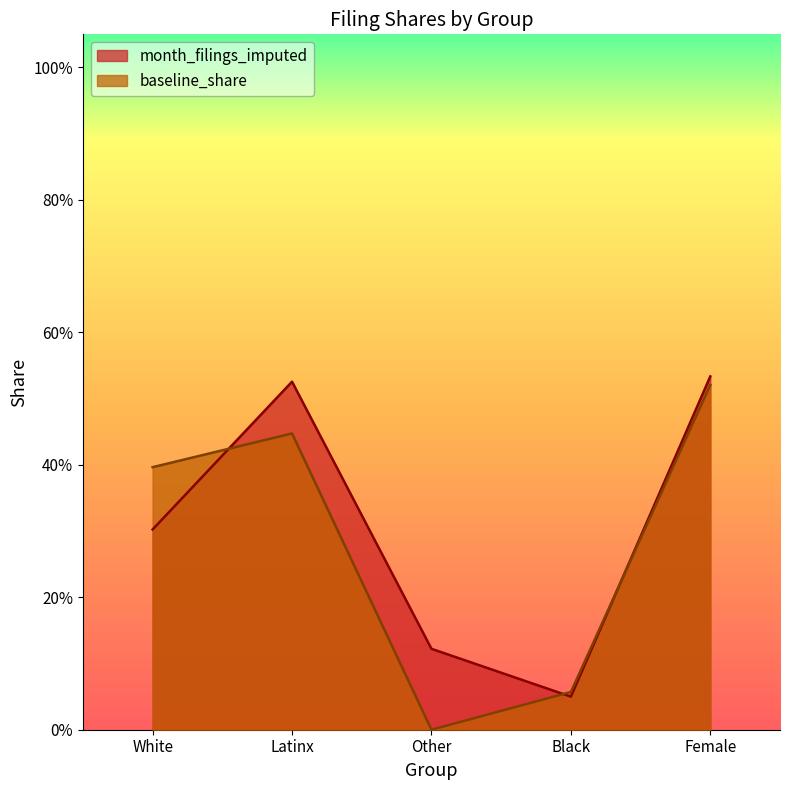

At which label is baseline_share closest to 0?

Other